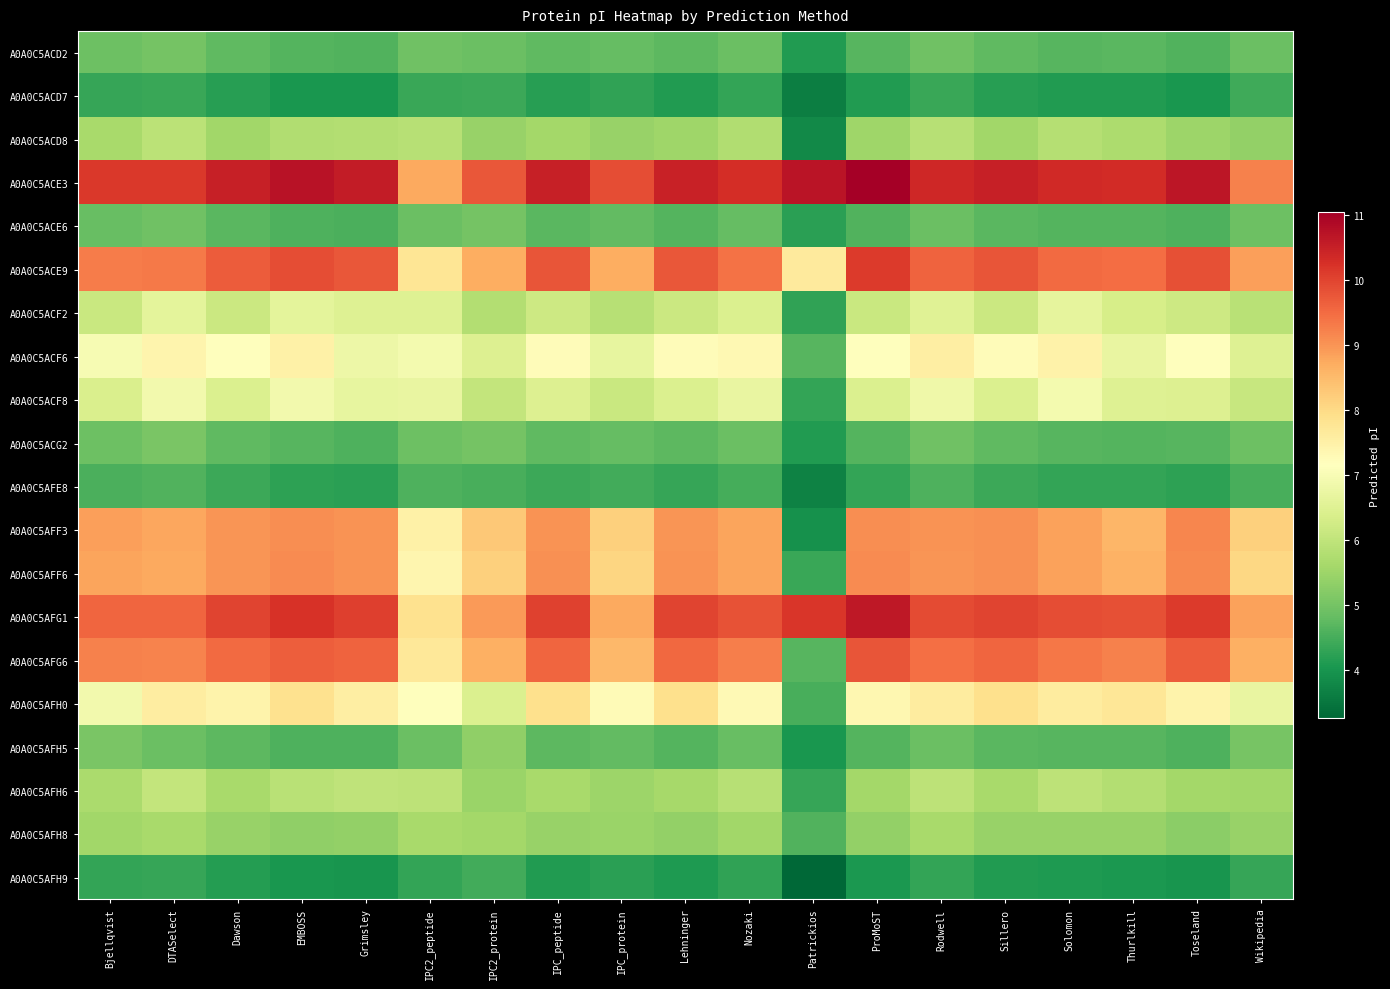

Reading left to right, list all the values displayed in this chart.

A0A0C5ACD2: Bjellqvist=4.9	DTASelect=5.0	Dawson=4.8	EMBOSS=4.6	Grimsley=4.6	IPC2_peptide=4.9	IPC2_protein=4.9	IPC_peptide=4.8	IPC_protein=4.8	Lehninger=4.7	Nozaki=4.9	Patrickios=4.1	ProMoST=4.7	Rodwell=4.9	Sillero=4.8	Solomon=4.7	Thurlkill=4.7	Toseland=4.6	Wikipedia=4.9
A0A0C5ACD7: Bjellqvist=4.3	DTASelect=4.4	Dawson=4.2	EMBOSS=4.0	Grimsley=4.0	IPC2_peptide=4.4	IPC2_protein=4.4	IPC_peptide=4.2	IPC_protein=4.3	Lehninger=4.1	Nozaki=4.3	Patrickios=3.6	ProMoST=4.1	Rodwell=4.4	Sillero=4.2	Solomon=4.1	Thurlkill=4.1	Toseland=4.0	Wikipedia=4.4
A0A0C5ACD8: Bjellqvist=5.6	DTASelect=5.9	Dawson=5.5	EMBOSS=5.8	Grimsley=5.8	IPC2_peptide=5.9	IPC2_protein=5.4	IPC_peptide=5.6	IPC_protein=5.4	Lehninger=5.5	Nozaki=5.8	Patrickios=3.8	ProMoST=5.5	Rodwell=5.8	Sillero=5.5	Solomon=5.8	Thurlkill=5.7	Toseland=5.5	Wikipedia=5.4
A0A0C5ACE3: Bjellqvist=10.1	DTASelect=10.1	Dawson=10.5	EMBOSS=10.7	Grimsley=10.6	IPC2_peptide=8.8	IPC2_protein=9.8	IPC_peptide=10.5	IPC_protein=9.9	Lehninger=10.5	Nozaki=10.3	Patrickios=10.7	ProMoST=11.0	Rodwell=10.4	Sillero=10.5	Solomon=10.3	Thurlkill=10.3	Toseland=10.6	Wikipedia=9.2
A0A0C5ACE6: Bjellqvist=4.9	DTASelect=4.9	Dawson=4.7	EMBOSS=4.6	Grimsley=4.5	IPC2_peptide=4.9	IPC2_protein=5.0	IPC_peptide=4.7	IPC_protein=4.8	Lehninger=4.6	Nozaki=4.8	Patrickios=4.2	ProMoST=4.6	Rodwell=4.9	Sillero=4.7	Solomon=4.6	Thurlkill=4.6	Toseland=4.6	Wikipedia=4.9
A0A0C5ACE9: Bjellqvist=9.3	DTASelect=9.3	Dawson=9.7	EMBOSS=9.9	Grimsley=9.8	IPC2_peptide=7.8	IPC2_protein=8.7	IPC_peptide=9.8	IPC_protein=8.7	Lehninger=9.8	Nozaki=9.4	Patrickios=7.6	ProMoST=10.1	Rodwell=9.6	Sillero=9.8	Solomon=9.5	Thurlkill=9.5	Toseland=9.8	Wikipedia=8.9
A0A0C5ACF2: Bjellqvist=6.1	DTASelect=6.6	Dawson=6.1	EMBOSS=6.6	Grimsley=6.5	IPC2_peptide=6.5	IPC2_protein=5.8	IPC_peptide=6.2	IPC_protein=5.9	Lehninger=6.1	Nozaki=6.4	Patrickios=4.3	ProMoST=6.1	Rodwell=6.5	Sillero=6.1	Solomon=6.6	Thurlkill=6.3	Toseland=6.2	Wikipedia=5.9
A0A0C5ACF6: Bjellqvist=7.0	DTASelect=7.4	Dawson=7.1	EMBOSS=7.5	Grimsley=6.8	IPC2_peptide=6.9	IPC2_protein=6.5	IPC_peptide=7.2	IPC_protein=6.7	Lehninger=7.2	Nozaki=7.3	Patrickios=4.7	ProMoST=7.1	Rodwell=7.5	Sillero=7.2	Solomon=7.5	Thurlkill=6.7	Toseland=7.1	Wikipedia=6.5
A0A0C5ACF8: Bjellqvist=6.4	DTASelect=6.9	Dawson=6.4	EMBOSS=6.9	Grimsley=6.7	IPC2_peptide=6.7	IPC2_protein=6.0	IPC_peptide=6.5	IPC_protein=6.1	Lehninger=6.4	Nozaki=6.7	Patrickios=4.3	ProMoST=6.4	Rodwell=6.8	Sillero=6.4	Solomon=6.9	Thurlkill=6.5	Toseland=6.5	Wikipedia=6.1
A0A0C5ACG2: Bjellqvist=4.9	DTASelect=5.1	Dawson=4.8	EMBOSS=4.7	Grimsley=4.6	IPC2_peptide=4.9	IPC2_protein=5.0	IPC_peptide=4.8	IPC_protein=4.8	Lehninger=4.7	Nozaki=4.9	Patrickios=4.1	ProMoST=4.6	Rodwell=4.9	Sillero=4.8	Solomon=4.7	Thurlkill=4.6	Toseland=4.7	Wikipedia=4.9
A0A0C5AFE8: Bjellqvist=4.5	DTASelect=4.6	Dawson=4.4	EMBOSS=4.3	Grimsley=4.2	IPC2_peptide=4.6	IPC2_protein=4.5	IPC_peptide=4.4	IPC_protein=4.4	Lehninger=4.3	Nozaki=4.5	Patrickios=3.7	ProMoST=4.3	Rodwell=4.6	Sillero=4.4	Solomon=4.3	Thurlkill=4.3	Toseland=4.2	Wikipedia=4.5
A0A0C5AFF3: Bjellqvist=8.9	DTASelect=8.8	Dawson=9.0	EMBOSS=9.1	Grimsley=9.0	IPC2_peptide=7.5	IPC2_protein=8.3	IPC_peptide=9.0	IPC_protein=8.2	Lehninger=9.0	Nozaki=8.8	Patrickios=3.9	ProMoST=9.1	Rodwell=9.0	Sillero=9.0	Solomon=8.8	Thurlkill=8.6	Toseland=9.2	Wikipedia=8.2
A0A0C5AFF6: Bjellqvist=8.8	DTASelect=8.7	Dawson=9.0	EMBOSS=9.1	Grimsley=9.0	IPC2_peptide=7.4	IPC2_protein=8.2	IPC_peptide=9.0	IPC_protein=8.1	Lehninger=9.0	Nozaki=8.8	Patrickios=4.4	ProMoST=9.1	Rodwell=9.0	Sillero=9.0	Solomon=8.8	Thurlkill=8.6	Toseland=9.2	Wikipedia=8.1
A0A0C5AFG1: Bjellqvist=9.6	DTASelect=9.6	Dawson=10.0	EMBOSS=10.2	Grimsley=10.0	IPC2_peptide=7.9	IPC2_protein=8.9	IPC_peptide=10.0	IPC_protein=8.8	Lehninger=10.0	Nozaki=9.8	Patrickios=10.2	ProMoST=10.6	Rodwell=9.9	Sillero=10.0	Solomon=9.9	Thurlkill=9.8	Toseland=10.1	Wikipedia=8.8
A0A0C5AFG6: Bjellqvist=9.2	DTASelect=9.2	Dawson=9.5	EMBOSS=9.7	Grimsley=9.6	IPC2_peptide=7.7	IPC2_protein=8.6	IPC_peptide=9.6	IPC_protein=8.5	Lehninger=9.5	Nozaki=9.3	Patrickios=4.7	ProMoST=9.8	Rodwell=9.4	Sillero=9.6	Solomon=9.3	Thurlkill=9.2	Toseland=9.7	Wikipedia=8.6
A0A0C5AFH0: Bjellqvist=6.9	DTASelect=7.6	Dawson=7.4	EMBOSS=7.8	Grimsley=7.5	IPC2_peptide=7.1	IPC2_protein=6.4	IPC_peptide=7.9	IPC_protein=7.2	Lehninger=7.9	Nozaki=7.3	Patrickios=4.5	ProMoST=7.3	Rodwell=7.6	Sillero=7.9	Solomon=7.6	Thurlkill=7.7	Toseland=7.4	Wikipedia=6.7
A0A0C5AFH5: Bjellqvist=5.1	DTASelect=4.9	Dawson=4.7	EMBOSS=4.6	Grimsley=4.6	IPC2_peptide=4.9	IPC2_protein=5.3	IPC_peptide=4.7	IPC_protein=4.8	Lehninger=4.6	Nozaki=4.8	Patrickios=4.0	ProMoST=4.6	Rodwell=4.9	Sillero=4.7	Solomon=4.7	Thurlkill=4.7	Toseland=4.6	Wikipedia=5.0
A0A0C5AFH6: Bjellqvist=5.7	DTASelect=6.0	Dawson=5.6	EMBOSS=5.9	Grimsley=6.0	IPC2_peptide=5.9	IPC2_protein=5.5	IPC_peptide=5.6	IPC_protein=5.5	Lehninger=5.6	Nozaki=5.8	Patrickios=4.3	ProMoST=5.6	Rodwell=5.9	Sillero=5.6	Solomon=5.9	Thurlkill=5.8	Toseland=5.6	Wikipedia=5.5
A0A0C5AFH8: Bjellqvist=5.5	DTASelect=5.6	Dawson=5.4	EMBOSS=5.3	Grimsley=5.4	IPC2_peptide=5.6	IPC2_protein=5.6	IPC_peptide=5.4	IPC_protein=5.4	Lehninger=5.4	Nozaki=5.5	Patrickios=4.6	ProMoST=5.4	Rodwell=5.6	Sillero=5.4	Solomon=5.4	Thurlkill=5.4	Toseland=5.3	Wikipedia=5.4
A0A0C5AFH9: Bjellqvist=4.3	DTASelect=4.3	Dawson=4.1	EMBOSS=4.0	Grimsley=4.0	IPC2_peptide=4.3	IPC2_protein=4.4	IPC_peptide=4.1	IPC_protein=4.2	Lehninger=4.1	Nozaki=4.3	Patrickios=3.2	ProMoST=4.0	Rodwell=4.3	Sillero=4.1	Solomon=4.1	Thurlkill=4.1	Toseland=4.0	Wikipedia=4.3